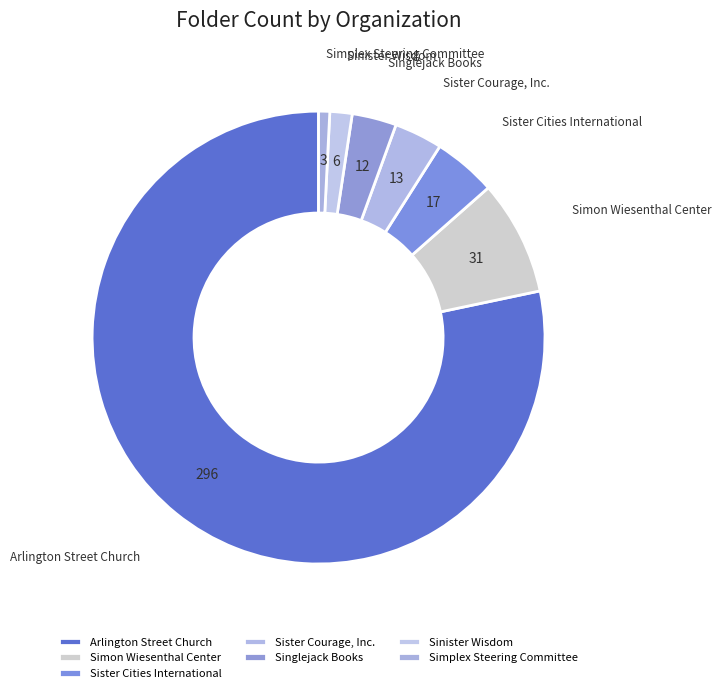

Which slice is the largest?

Arlington Street Church